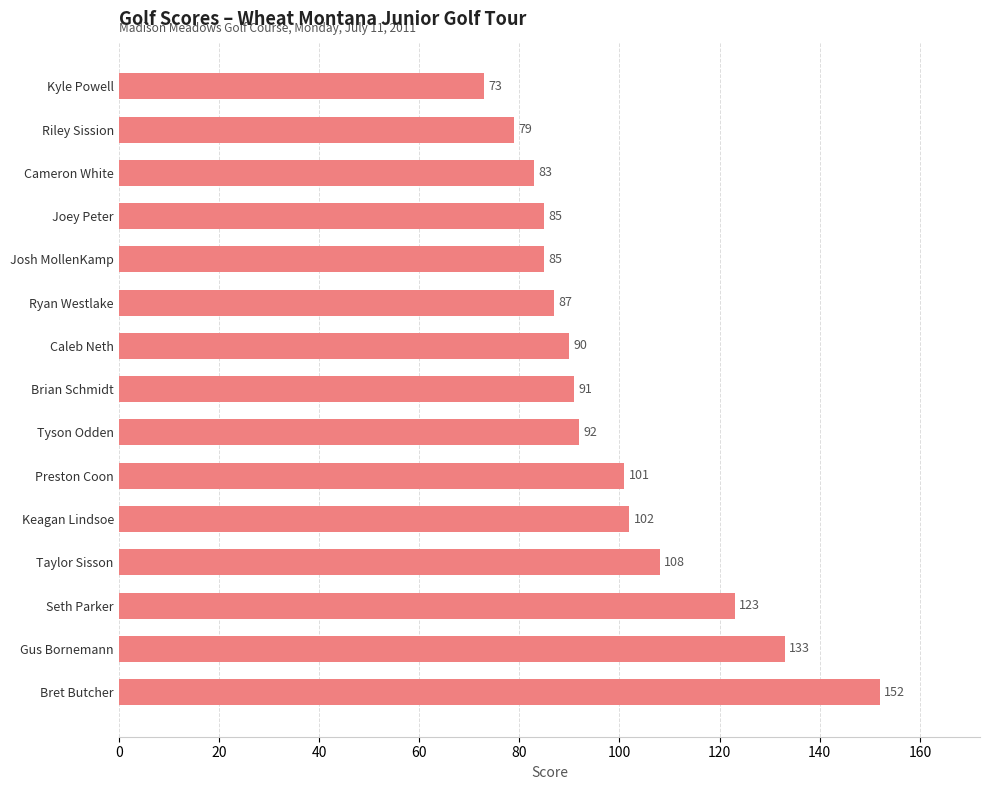

Reading bottom to top, transcribe all the data shown in this chart.

152	133	123	108	102	101	92	91	90	87	85	85	83	79	73